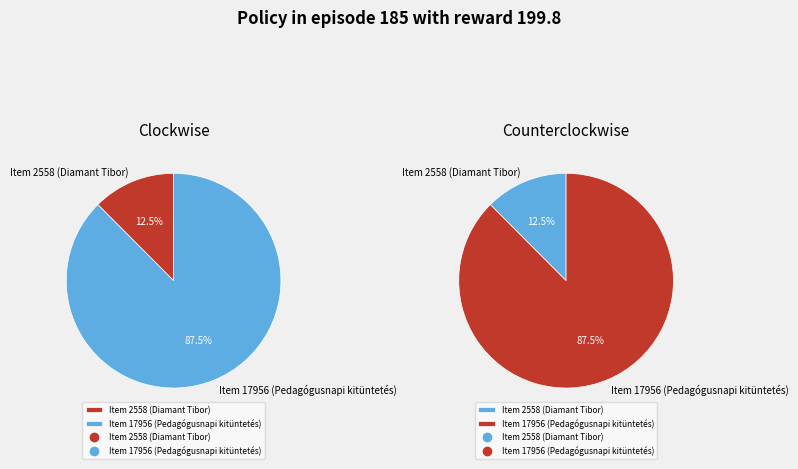

What percentage is the Item 17956 (Pedagógusnapi kitüntetés) slice, to the nearest percent?

88%